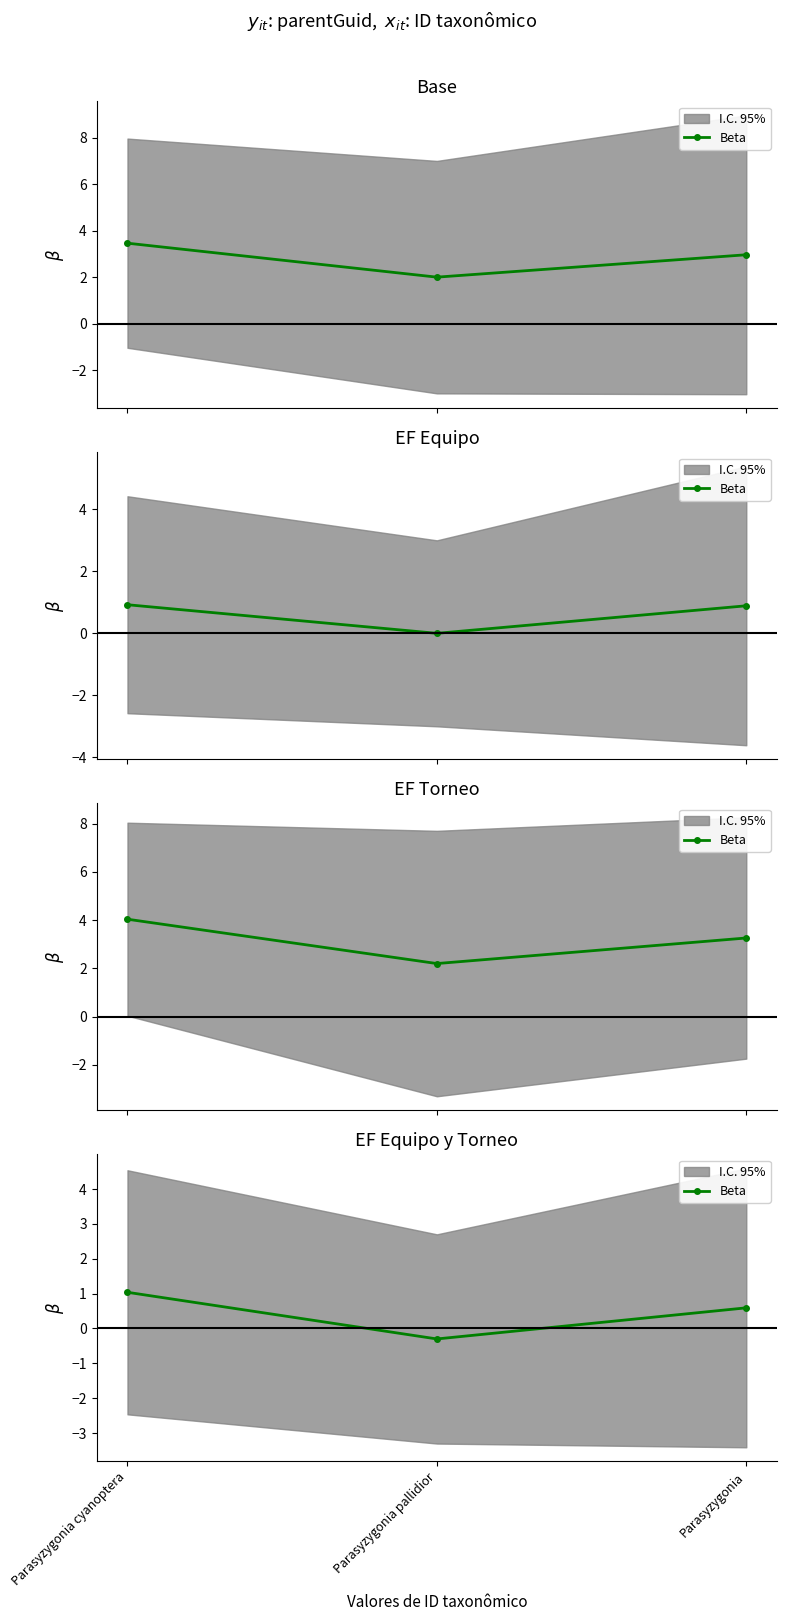

What is the approximate value at Parasyzygonia?

0.6